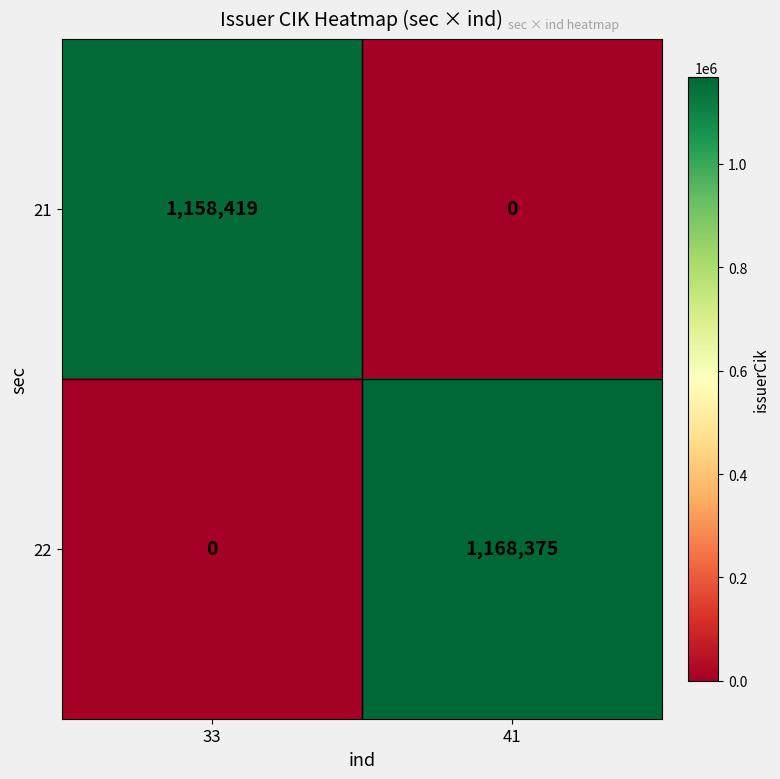

At which category is the sum across all series the highest?

41